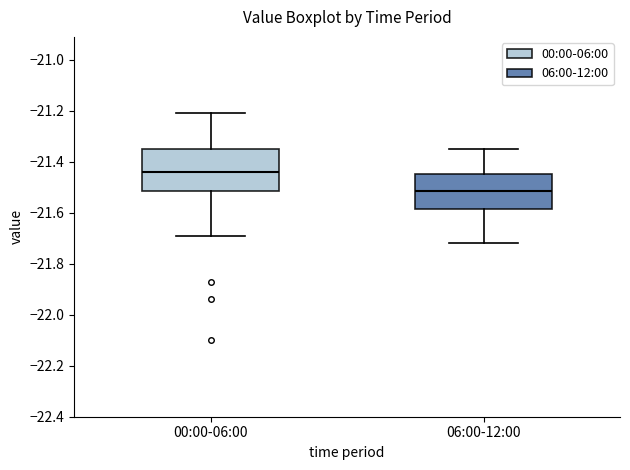

Where does the upper whisker of the box for 00:00-06:00 end on the y-axis? The values are not printed on the chart, so give them approximately, as read against the axis.

-21.20